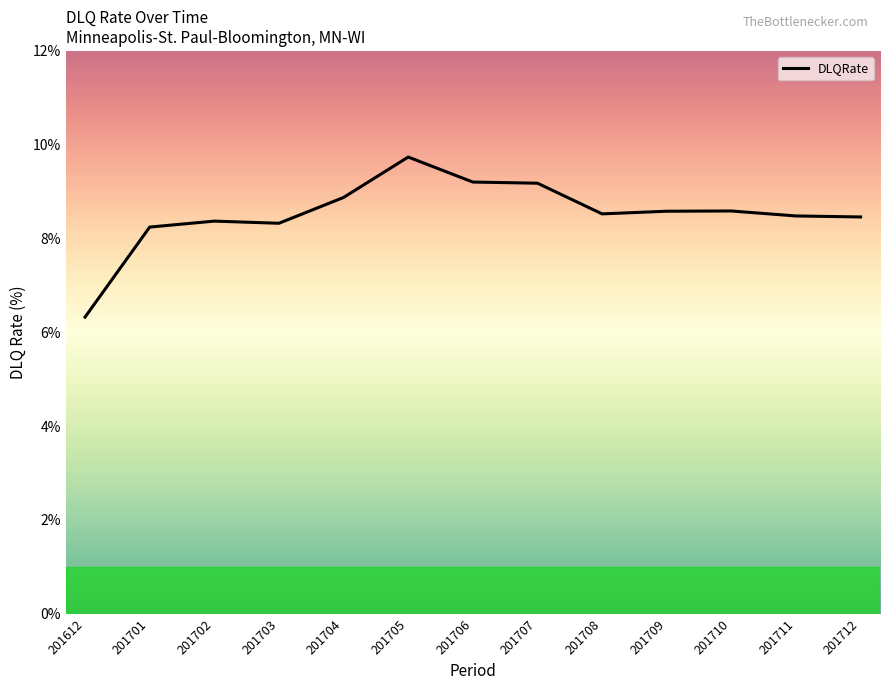

Between 201711 and 201701, which is larger?

201711